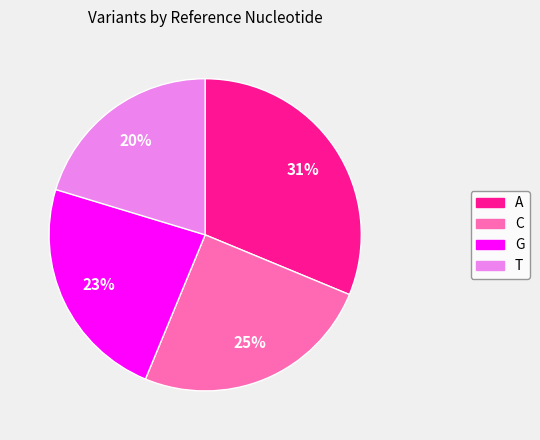

What is the smallest slice in the pie chart?

T